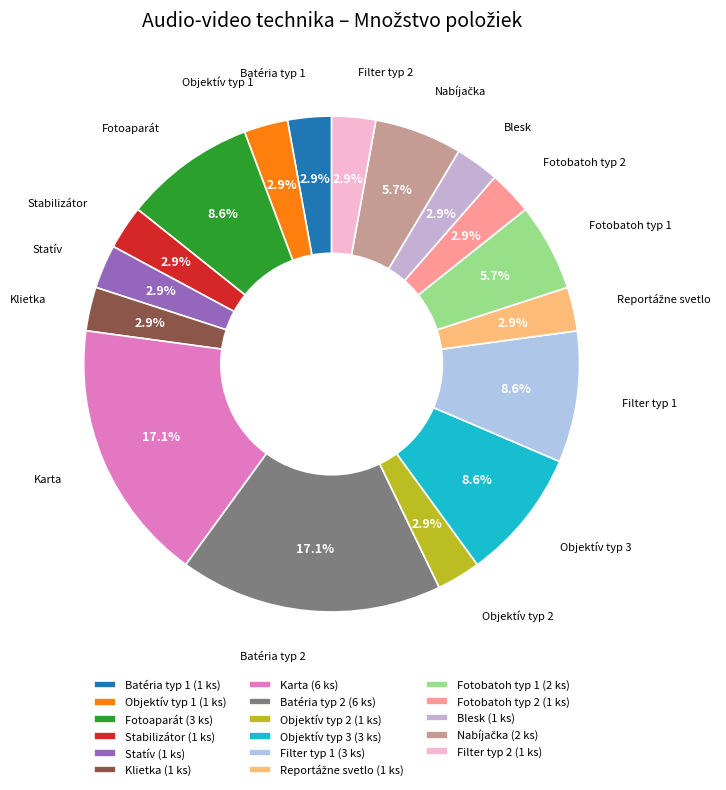

What percentage is NOT represented by Blesk?

97.1%